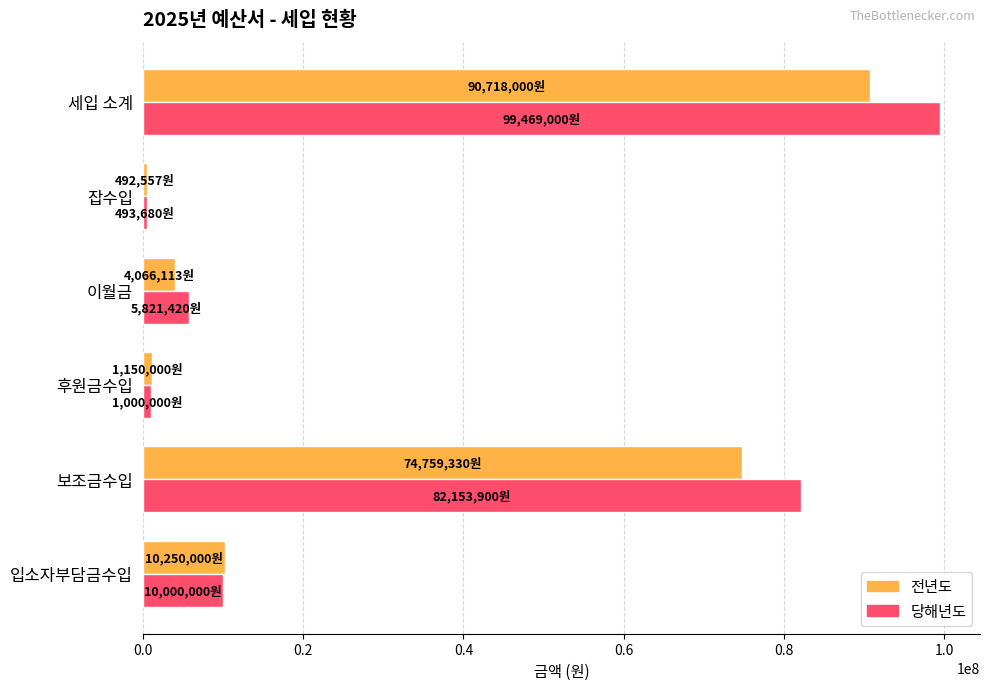

Which series has the largest range (max minus min)?

당해년도